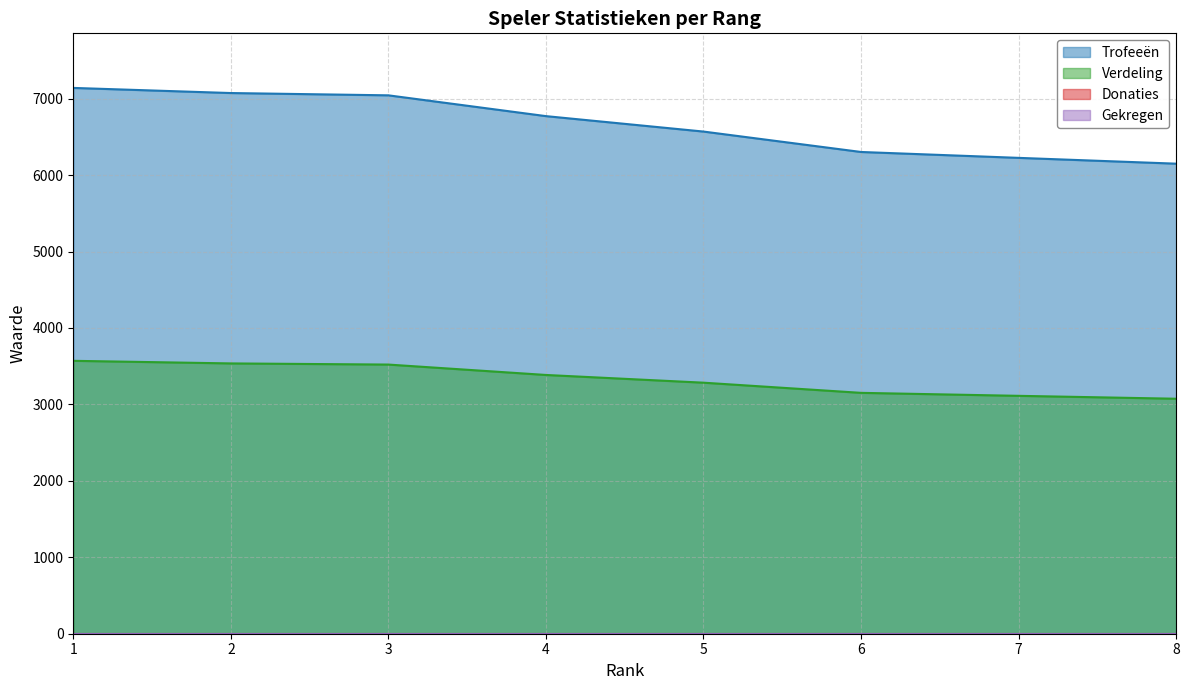

Reading left to right, transcribe all the data shown in this chart.

Trofeeën: 7140	7073	7043	6771	6569	6302	6225	6149
Verdeling: 3570	3536	3521	3385	3284	3151	3112	3074